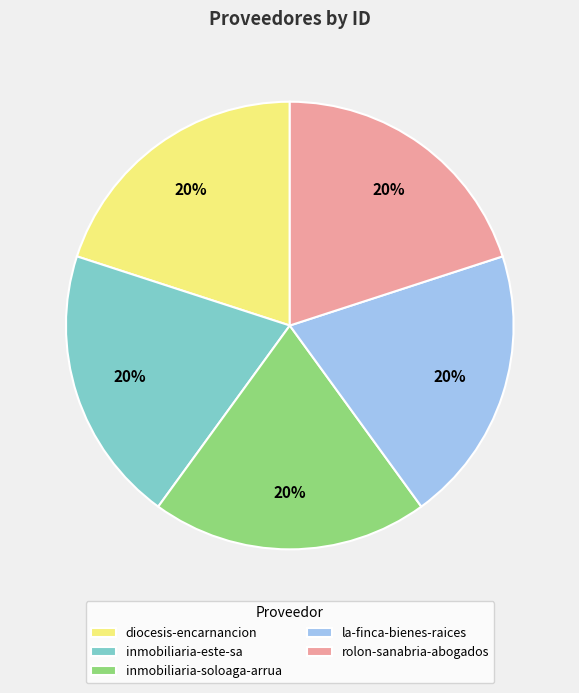

True or false: inmobiliaria-este-sa accounts for 30% of the total.

False